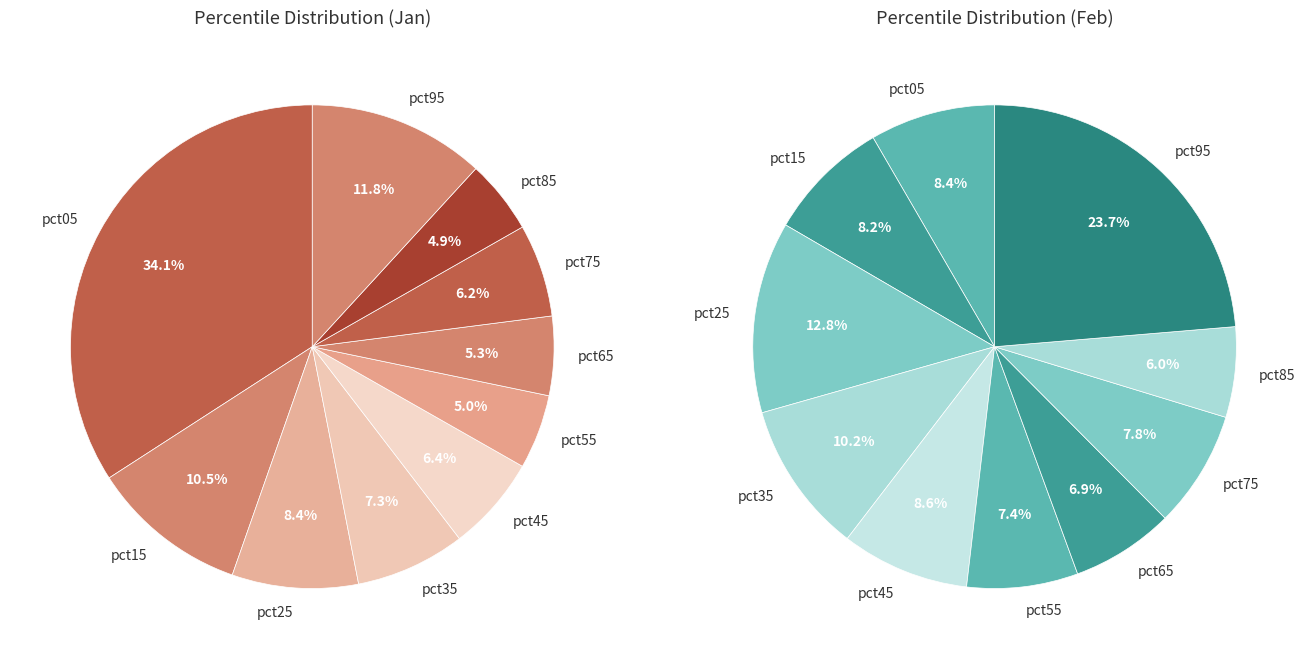

To the nearest percent, what portion does pct95 represent?

12%